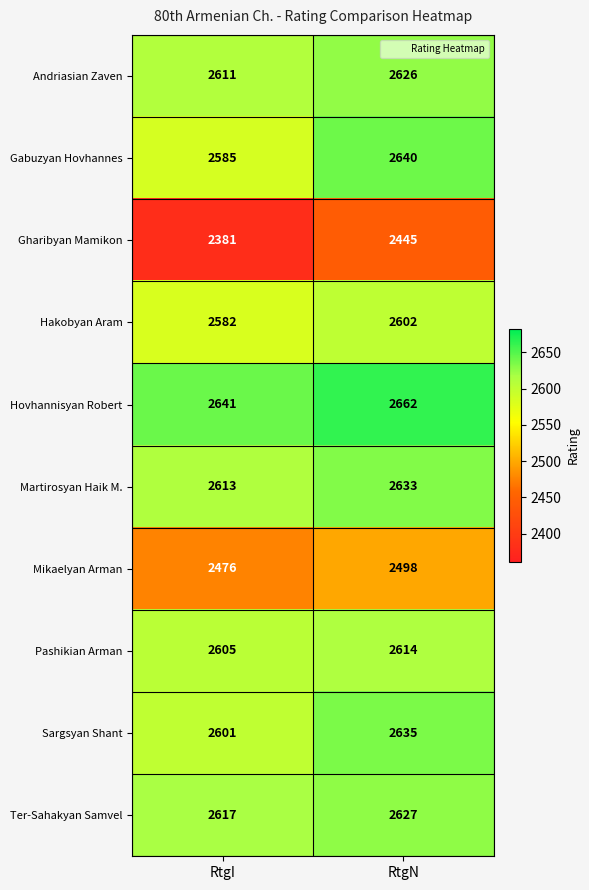

Which series has the largest total across all categories?

Hovhannisyan Robert